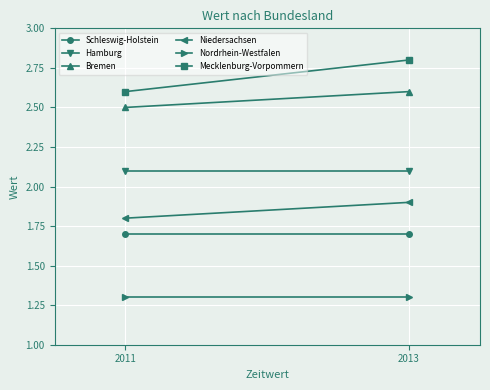

What is the minimum value shown in the chart?

1.3